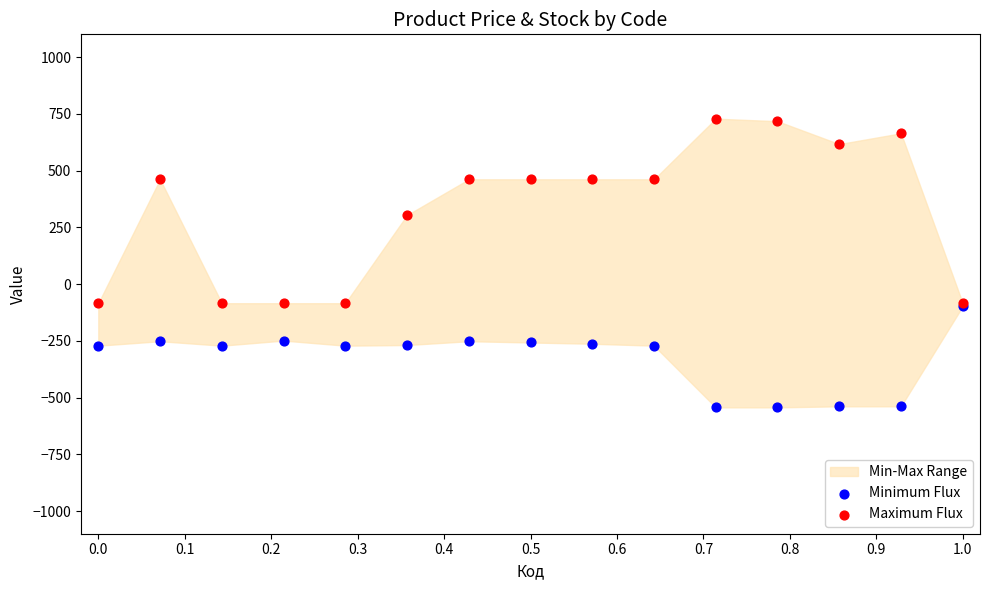

Which series reaches the minimum Y coordinate?

Minimum Flux